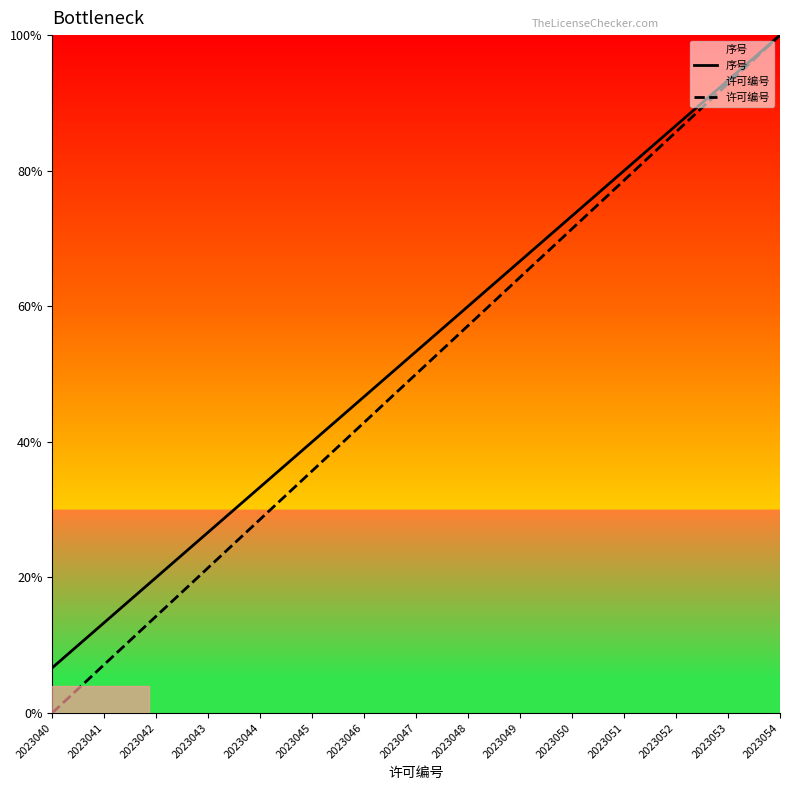

Rank the categories by 许可编号 value from highest to lowest.

2023054, 2023053, 2023052, 2023051, 2023050, 2023049, 2023048, 2023047, 2023046, 2023045, 2023044, 2023043, 2023042, 2023041, 2023040